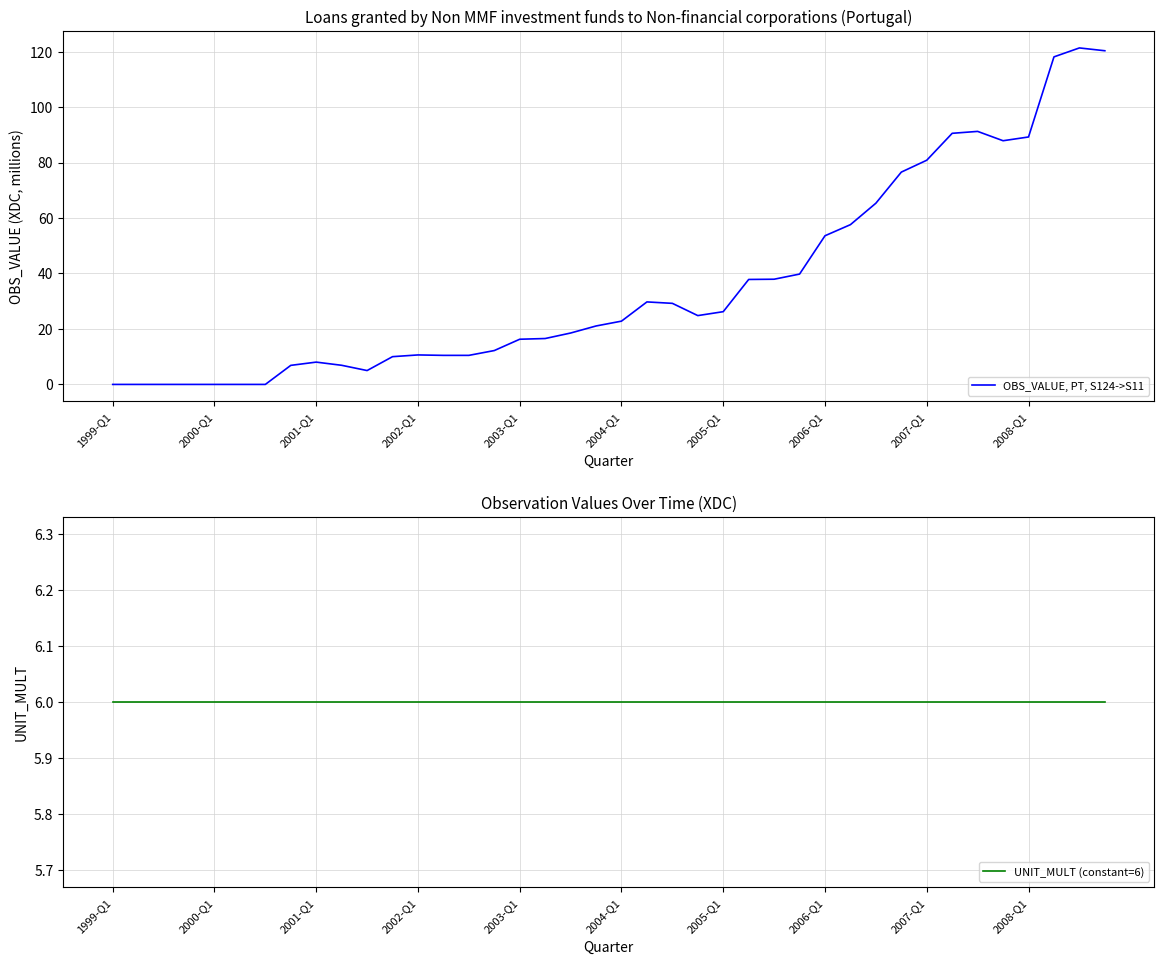

True or false: UNIT_MULT (constant=6) and OBS_VALUE, PT, S124->S11 cross at least once.

True